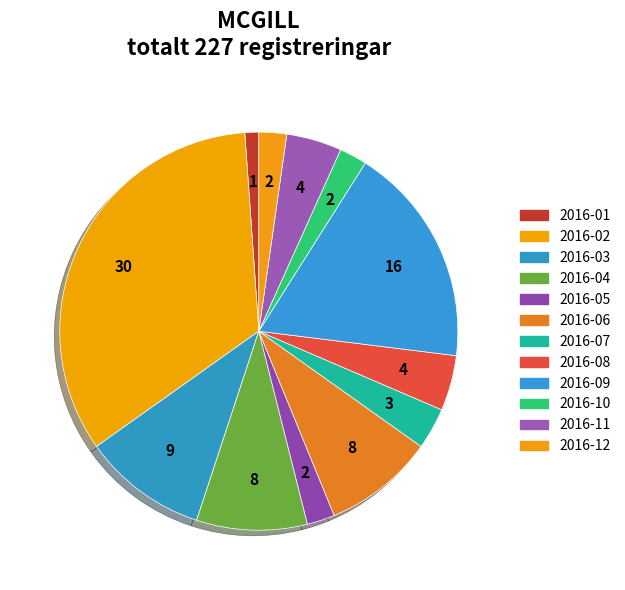

How many segments does this pie chart have?

12